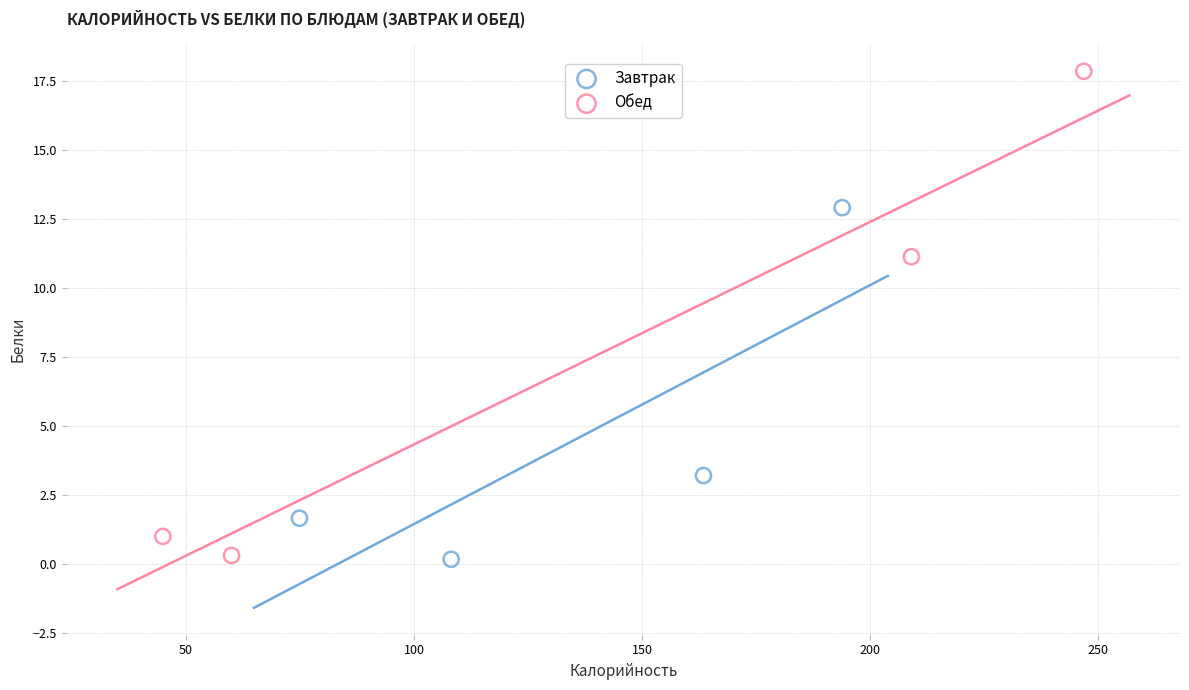

What are all the series names shown in the legend?

Завтрак, Обед